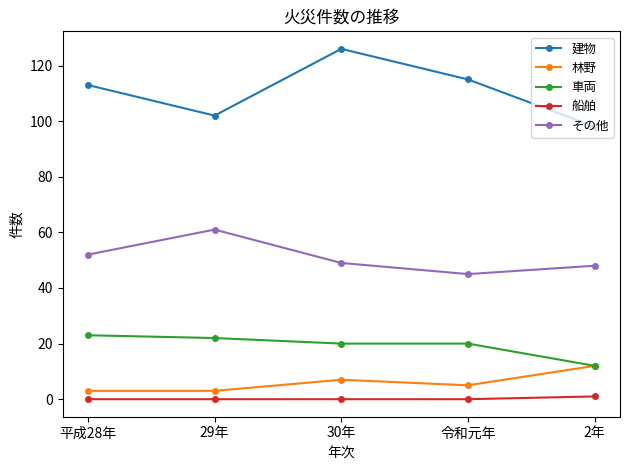

What are all the series names shown in the legend?

建物, 林野, 車両, 船舶, その他